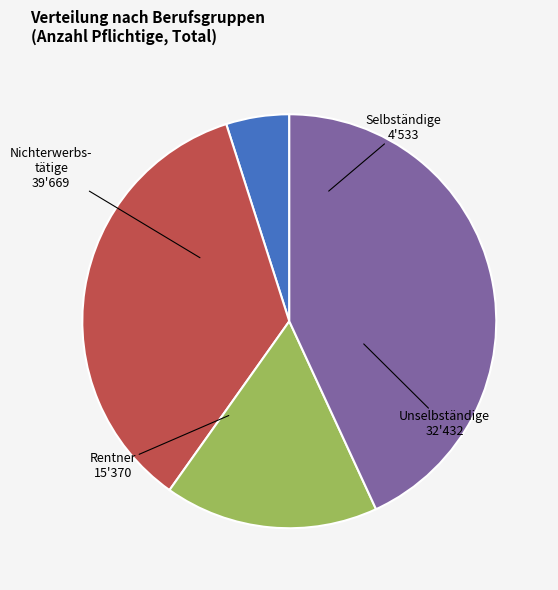

How many segments does this pie chart have?

4